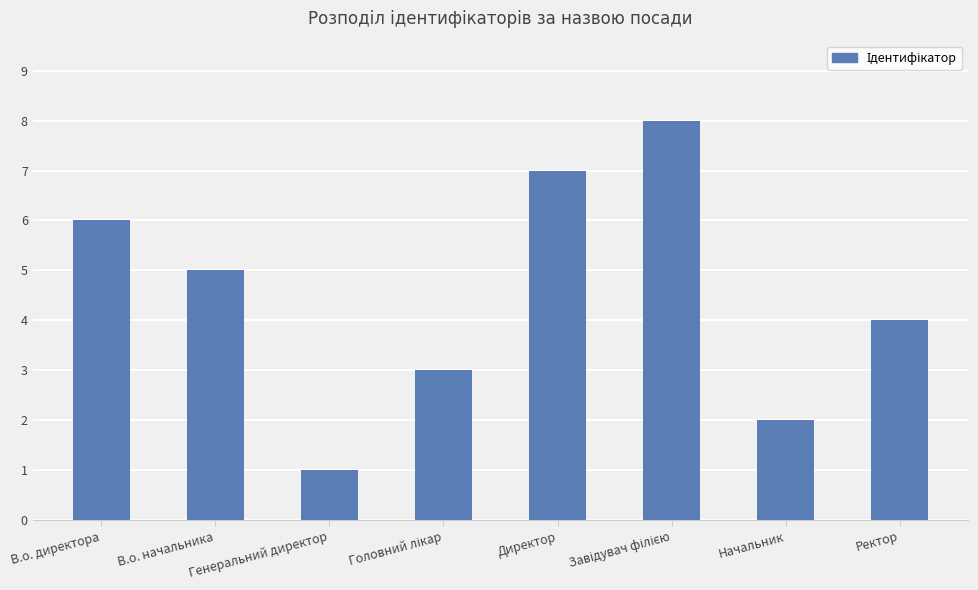

Which has a higher value, Генеральний директор or Директор?

Директор